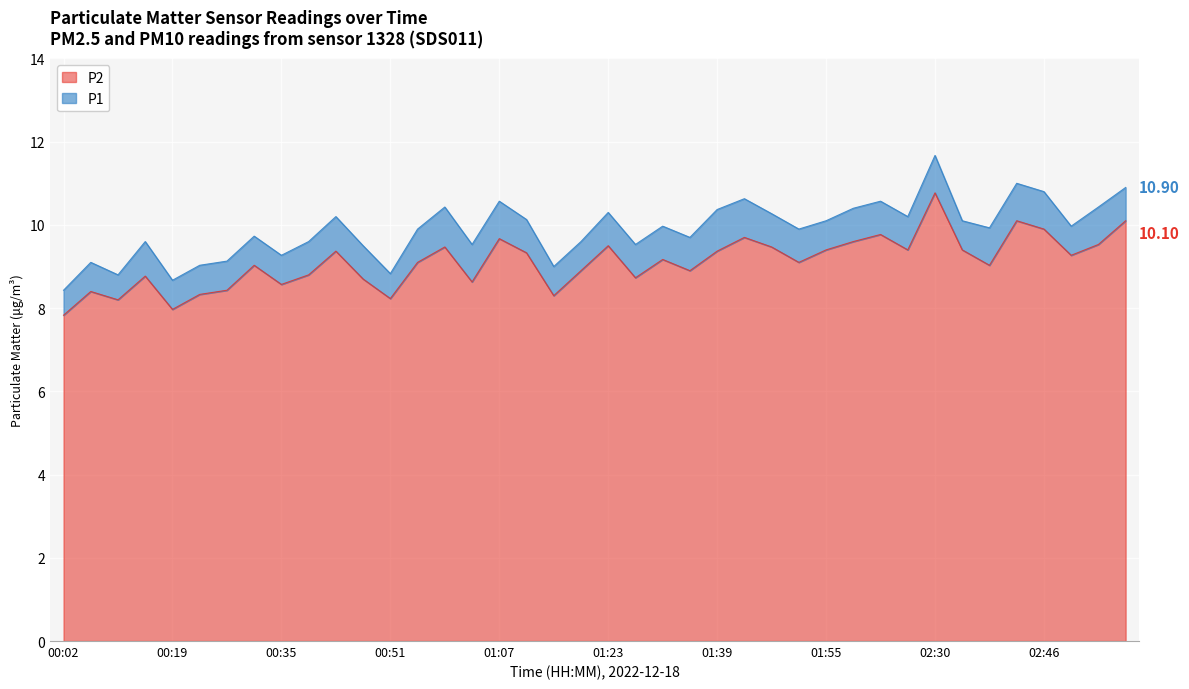

What is the total value across all series at 02:34?

19.5